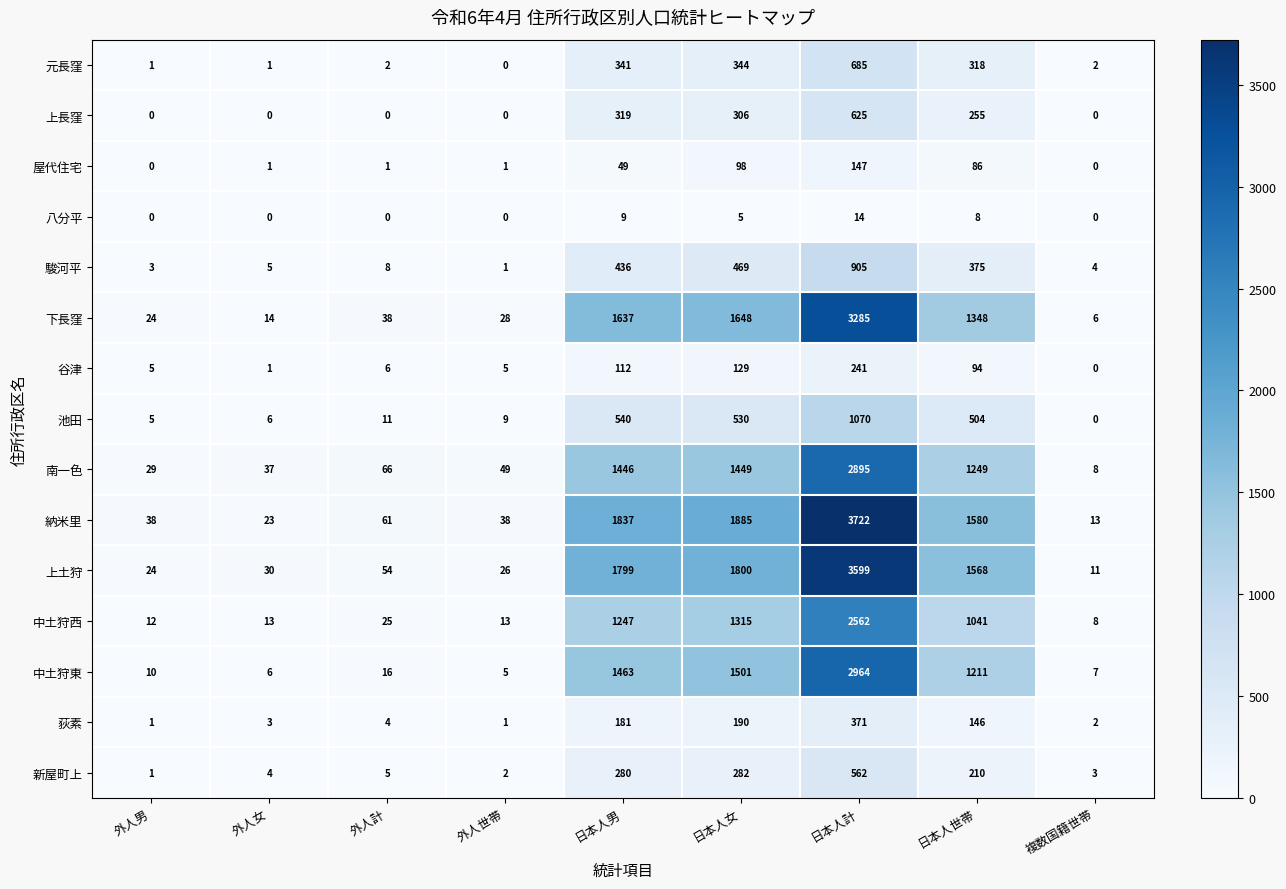

What is the difference between the 駿河平 values at 外人世帯 and 外人女?

4